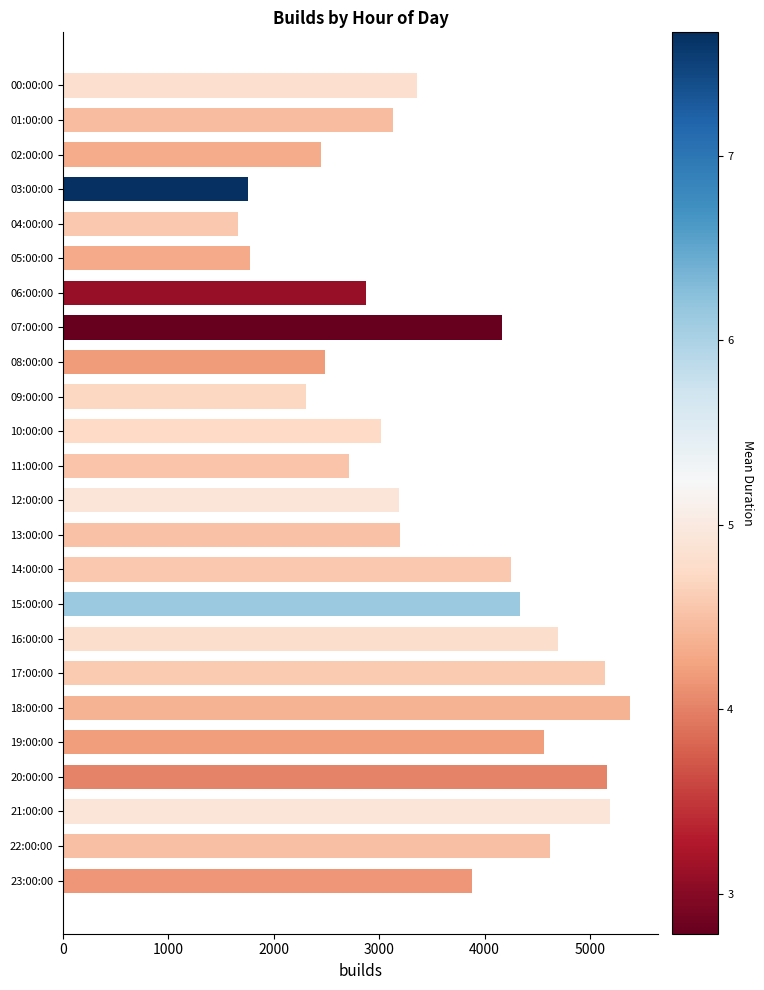

Which label corresponds to the largest value in the chart?

18:00:00